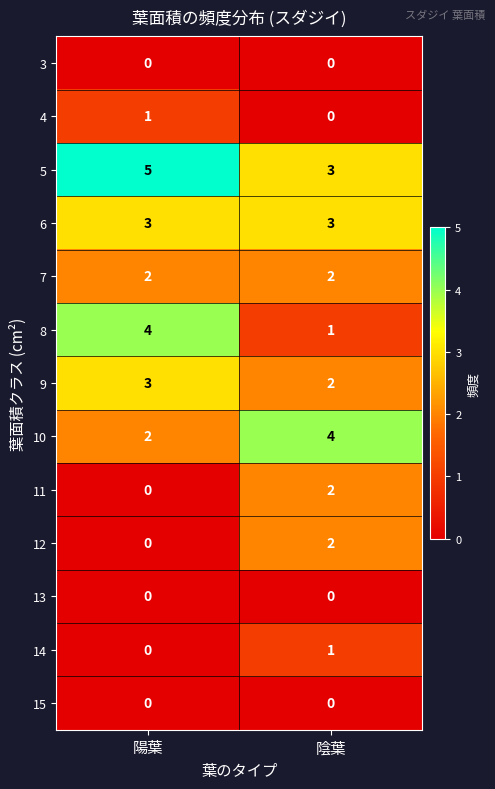

Which category has the highest value in the 4 series?

陽葉